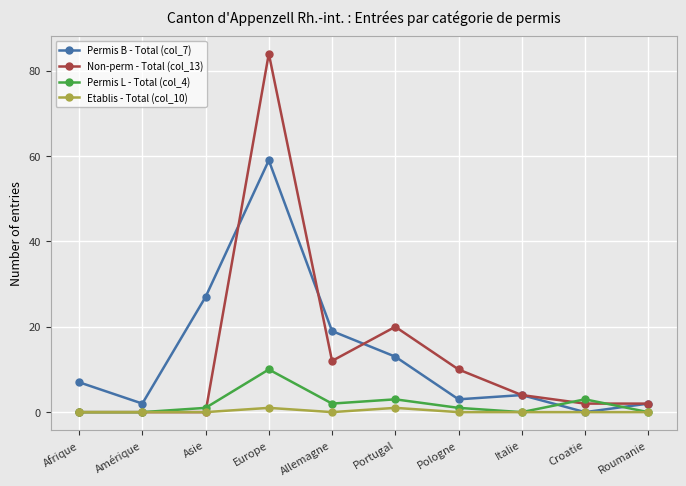

Where is the first local maximum for Permis B - Total (col_7)?

Europe